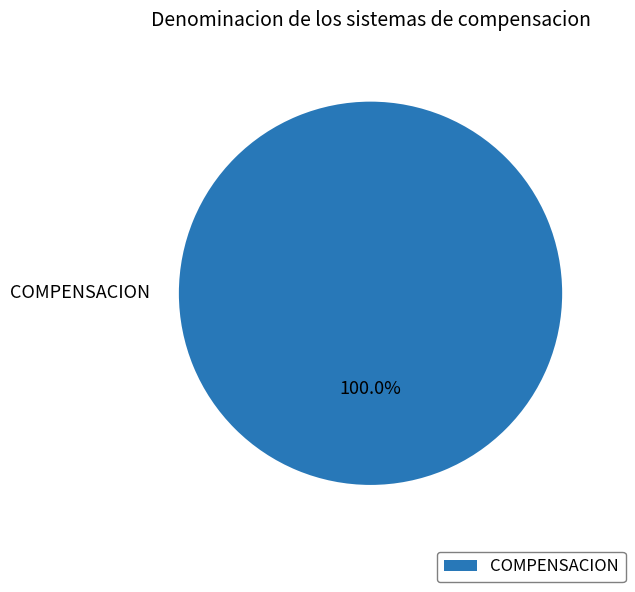

Rank the categories by value from lowest to highest.

COMPENSACION